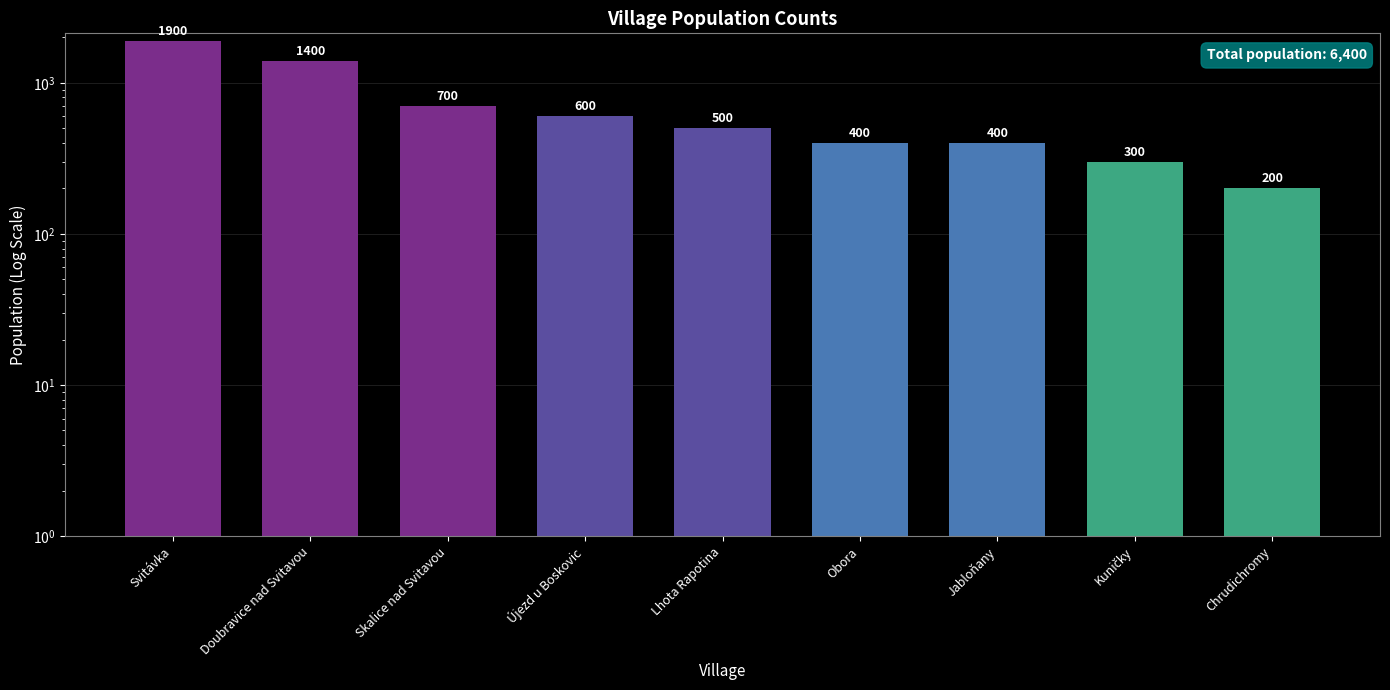

Are the bars grouped side by side (vs. stacked)?

No